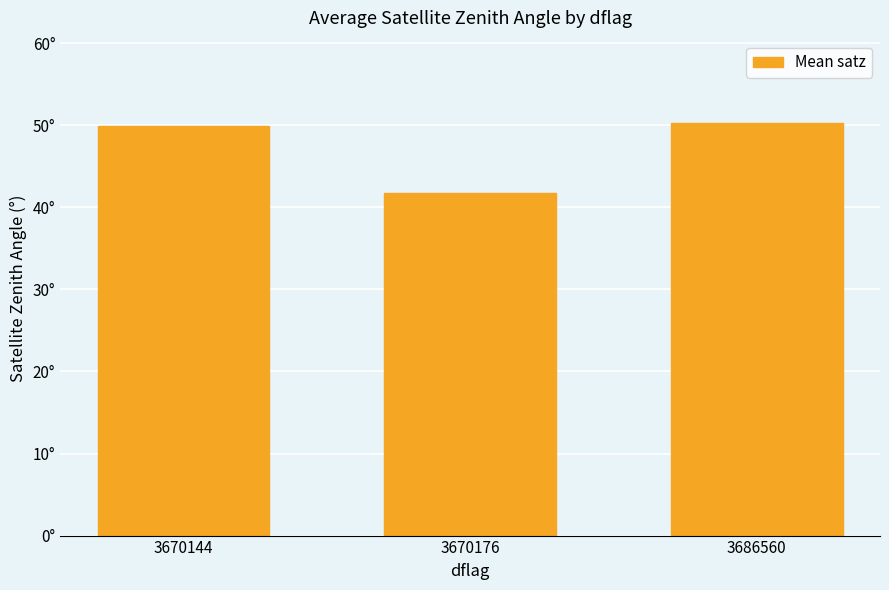

Are the bars horizontal?

No